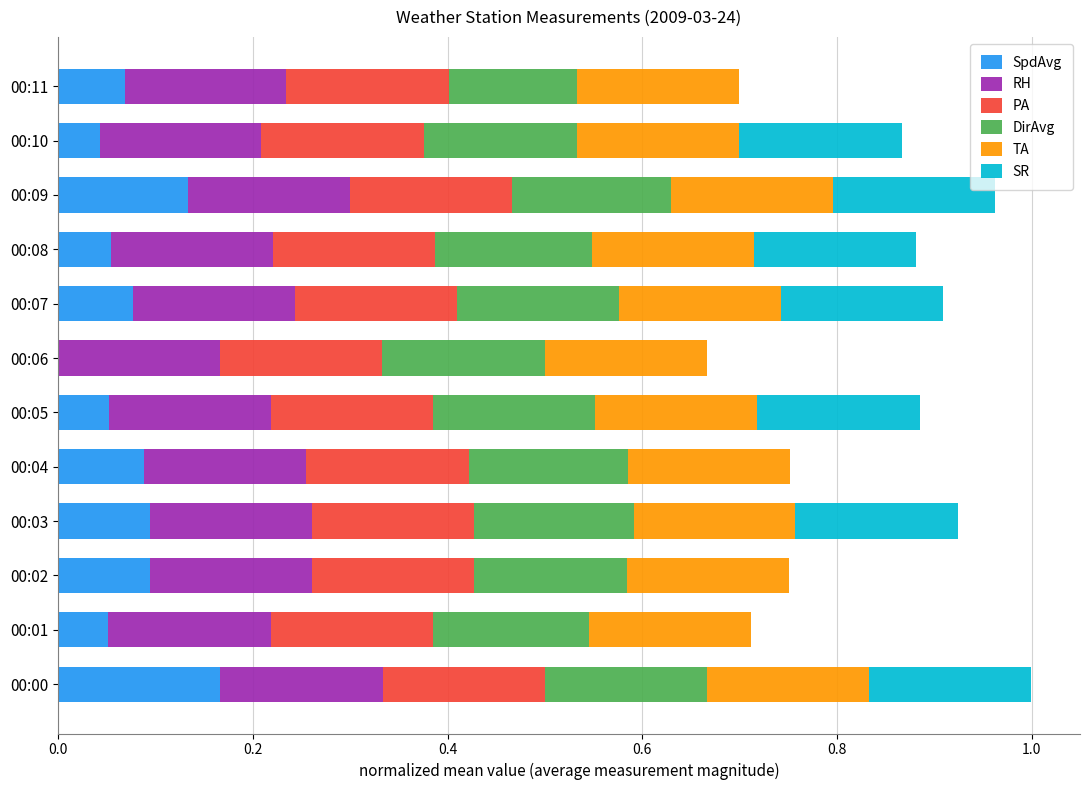

What is the total value across all series at 00:07?

0.9